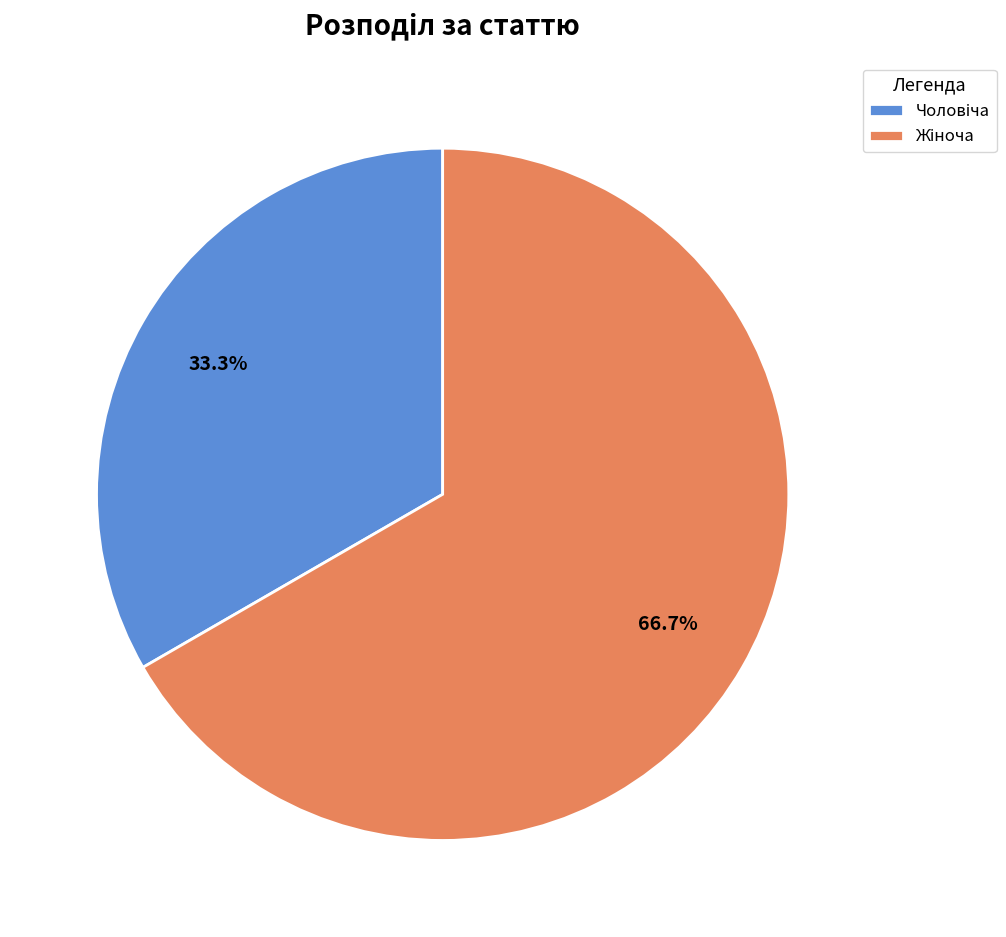

Does any single category account for the majority?

Yes